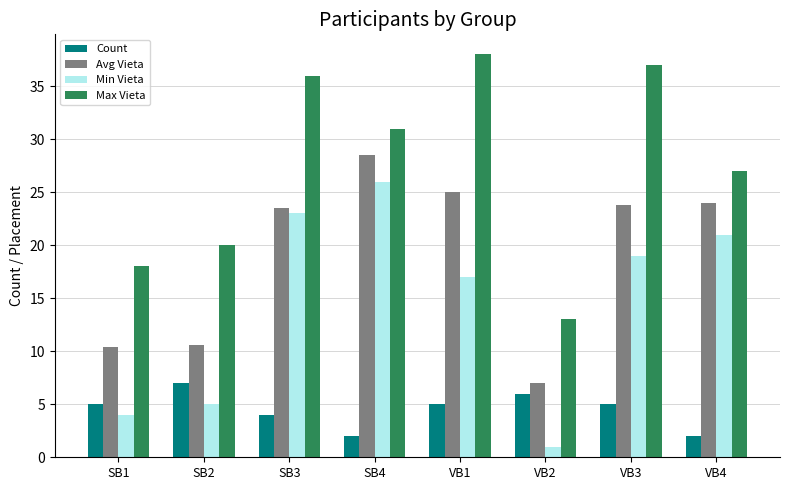

List the labels in order of Min Vieta value, largest first.

SB4, SB3, VB4, VB3, VB1, SB2, SB1, VB2